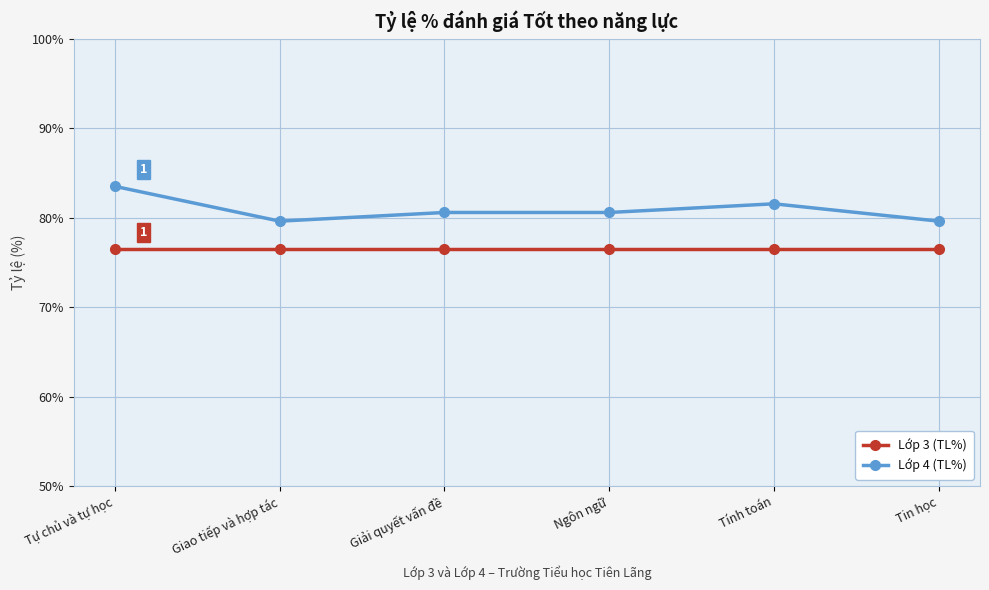

What is the total value across all series at Tính toán?

158.0